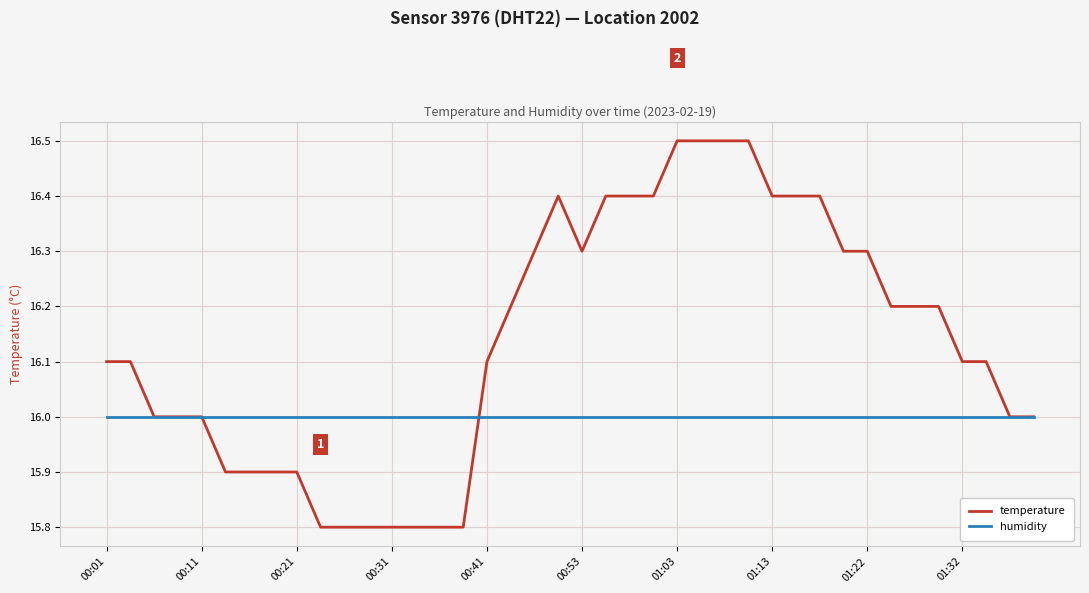

Which series has the largest total across all categories?

temperature